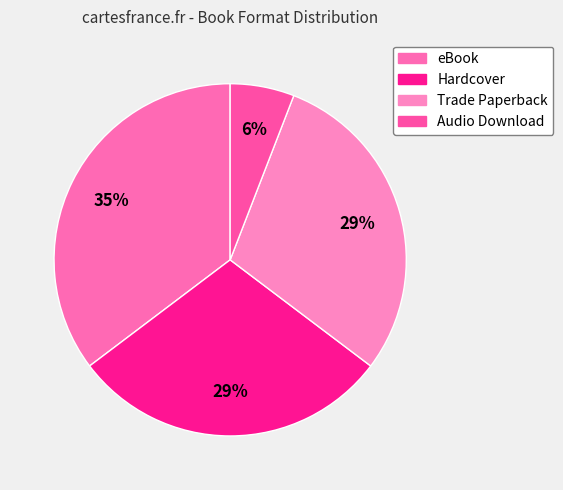

Which category has the smallest portion of the pie?

Audio Download